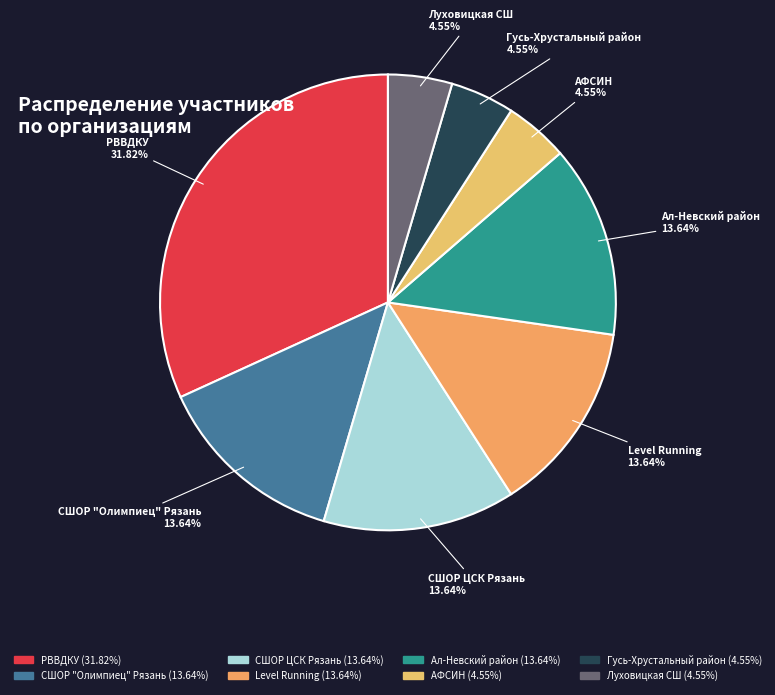

What is the largest slice in the pie chart?

РВВДКУ